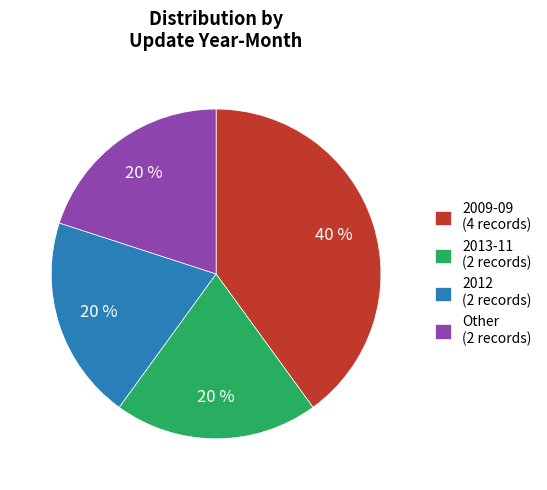

Does any single category account for the majority?

No